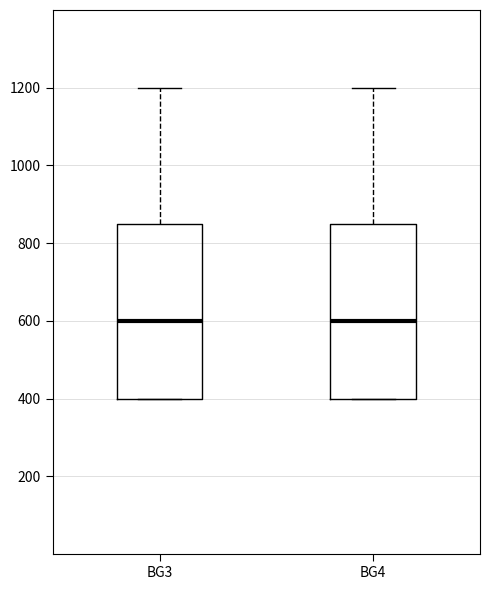

Where is the lower edge of the box for BG4 on the y-axis? The values are not printed on the chart, so give them approximately, as read against the axis.

400